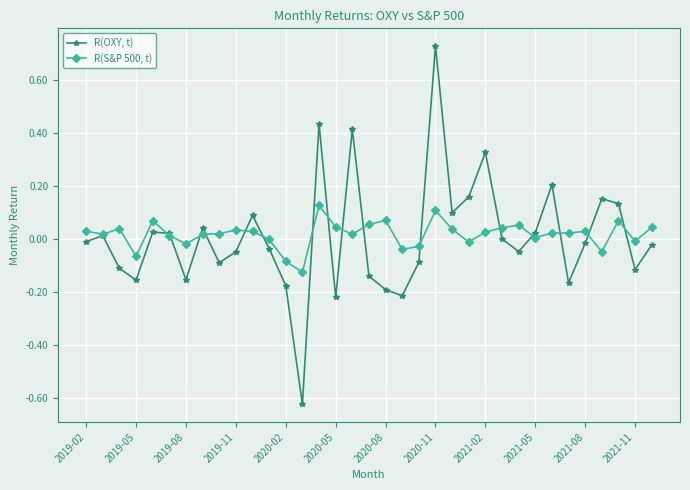

How many categories are shown in the chart?

35